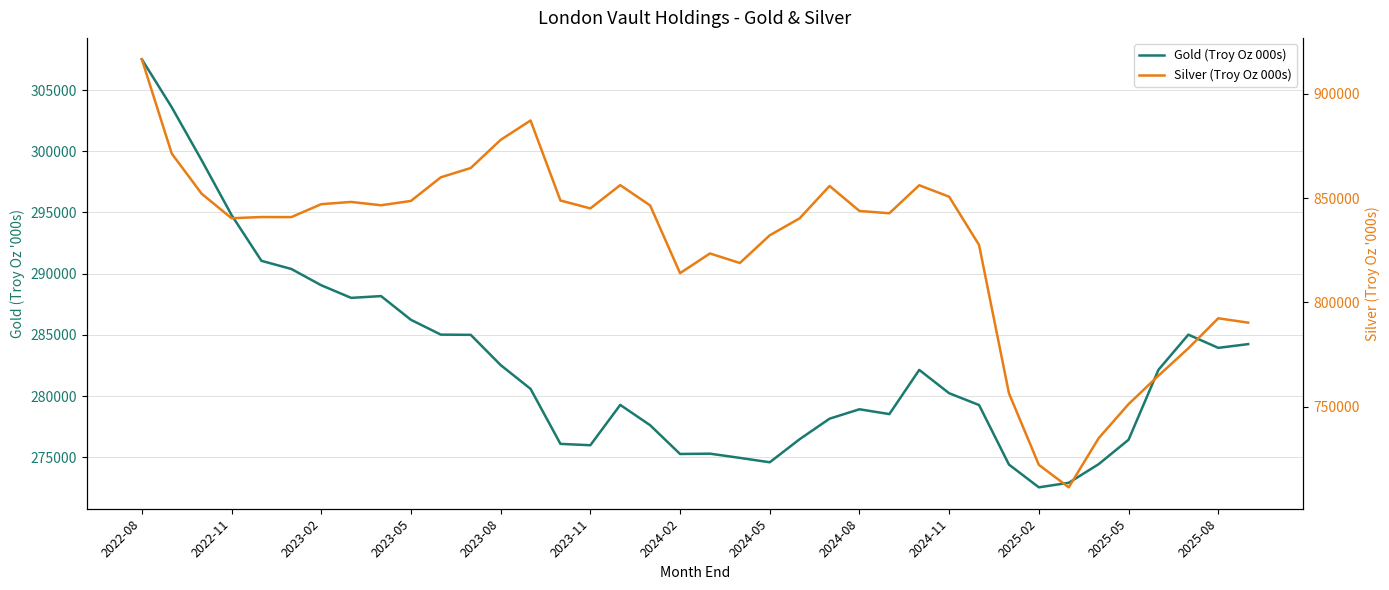

At which category does the chart reach its peak across all series?

2022-08